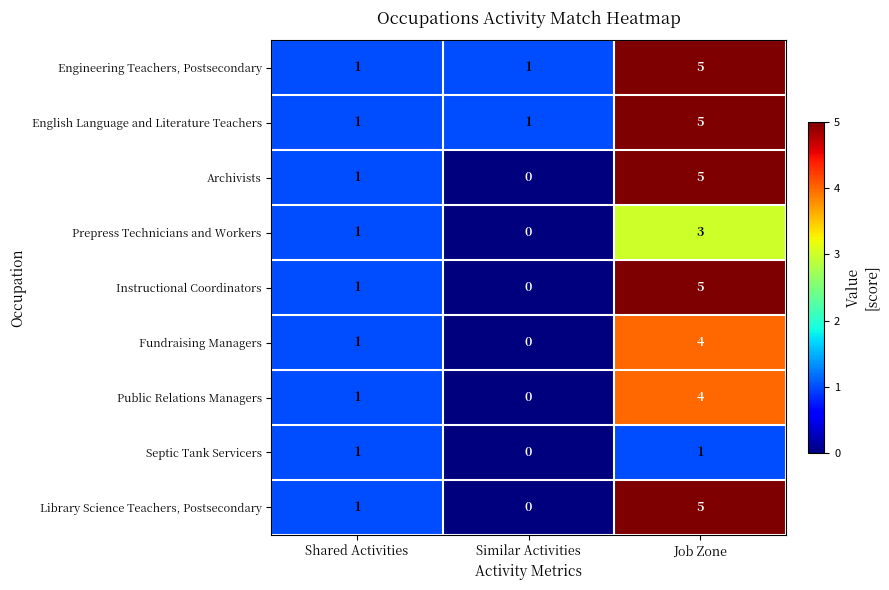

Reading left to right, extract all data points from this chart.

Engineering Teachers, Postsecondary: Shared Activities=1	Similar Activities=1	Job Zone=5
English Language and Literature Teachers: Shared Activities=1	Similar Activities=1	Job Zone=5
Archivists: Shared Activities=1	Similar Activities=0	Job Zone=5
Prepress Technicians and Workers: Shared Activities=1	Similar Activities=0	Job Zone=3
Instructional Coordinators: Shared Activities=1	Similar Activities=0	Job Zone=5
Fundraising Managers: Shared Activities=1	Similar Activities=0	Job Zone=4
Public Relations Managers: Shared Activities=1	Similar Activities=0	Job Zone=4
Septic Tank Servicers: Shared Activities=1	Similar Activities=0	Job Zone=1
Library Science Teachers, Postsecondary: Shared Activities=1	Similar Activities=0	Job Zone=5